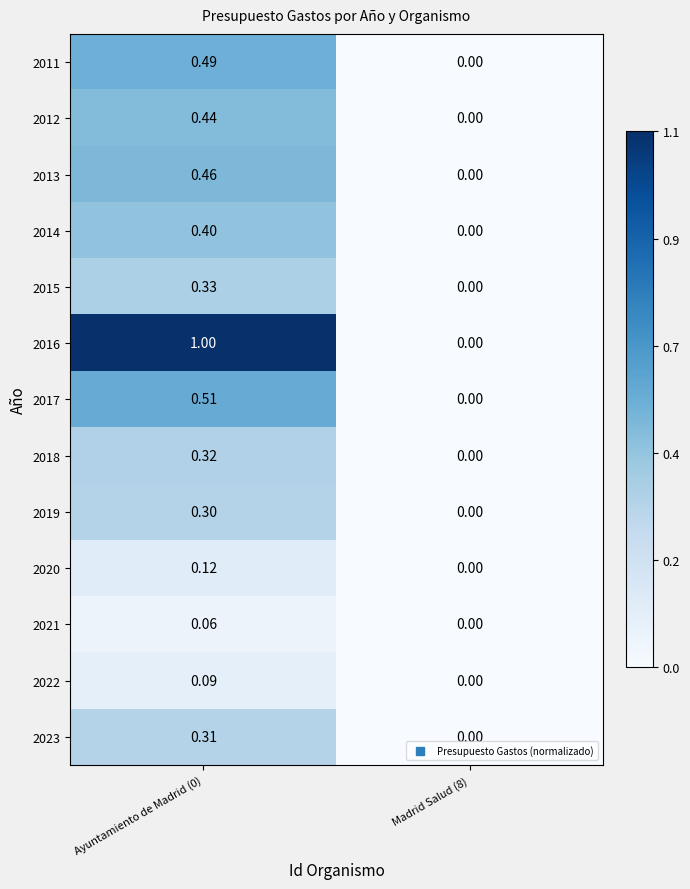

How many positive values does the 2018 series have?

1